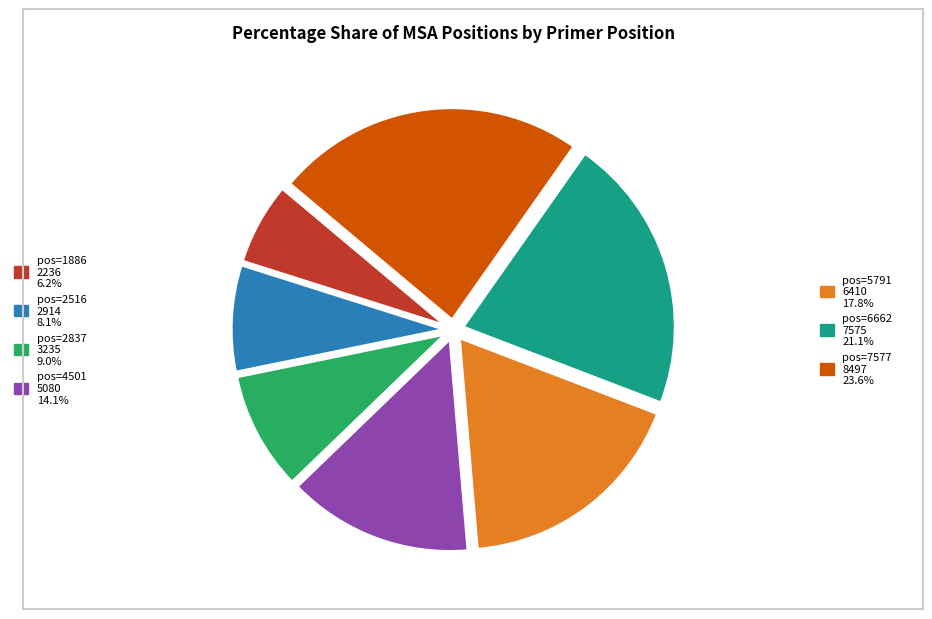

Is there a majority slice in this chart?

No